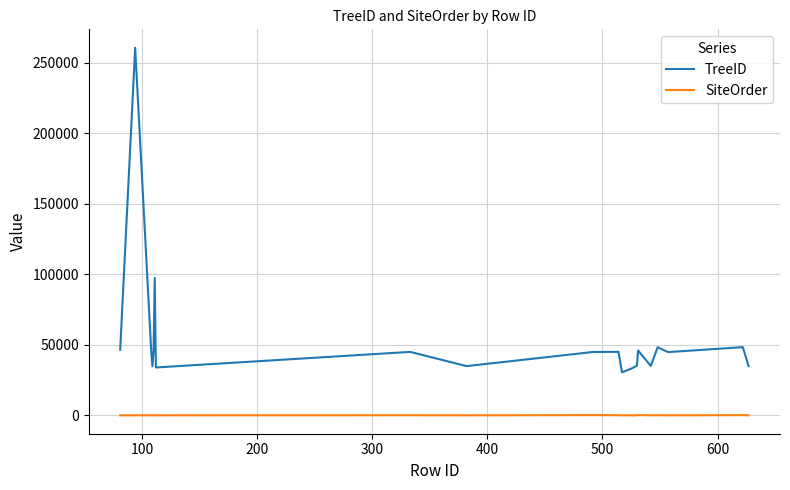

Which series has the largest total across all categories?

TreeID